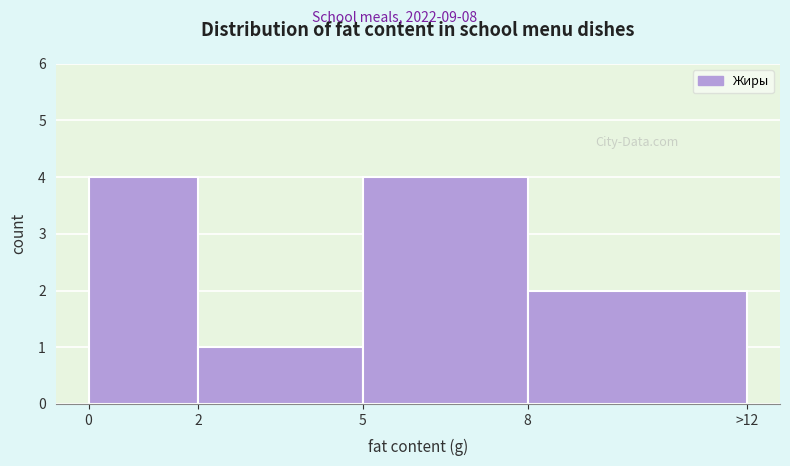

Reading left to right, what are all the values shown in this chart?

0=4	2=1	5=4	8=2